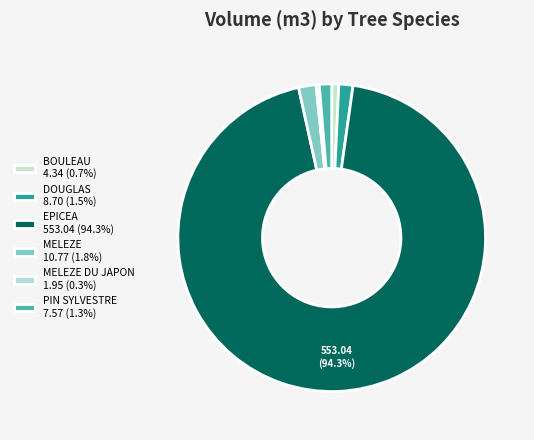

Which slice is the largest?

EPICEA